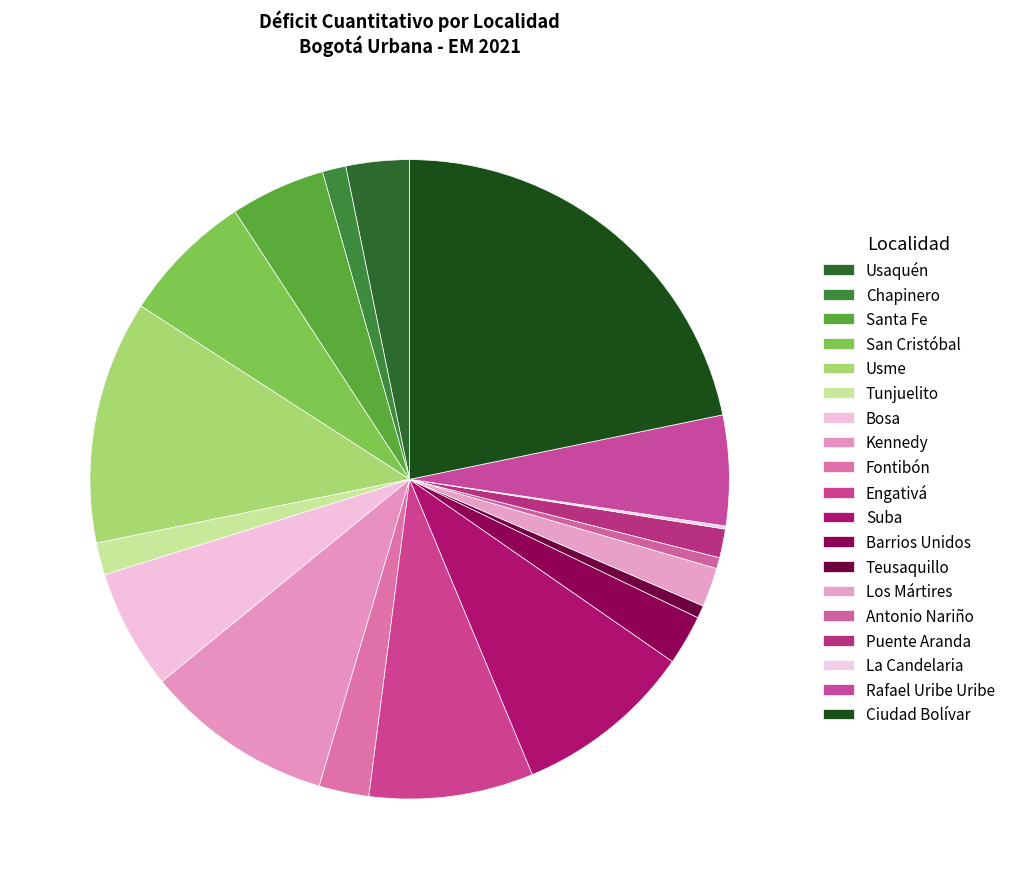

To the nearest percent, what portion does Ciudad Bolívar represent?

22%